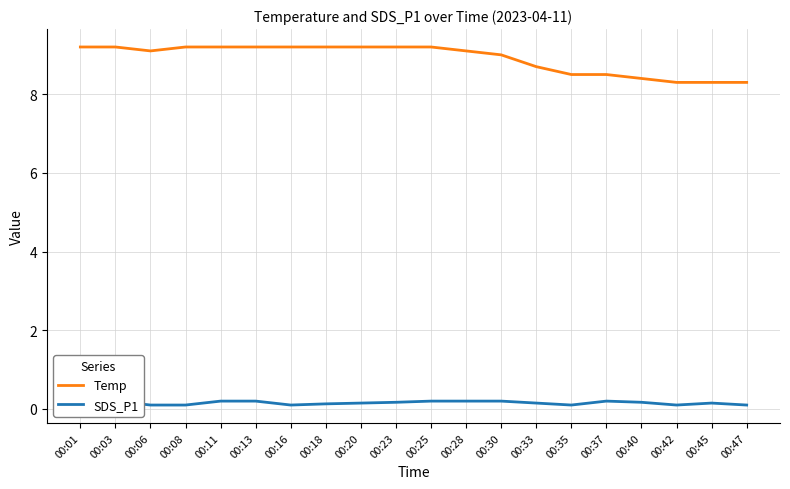

Reading left to right, list all the values displayed in this chart.

Temp: 00:01=9.2	00:03=9.2	00:06=9.1	00:08=9.2	00:11=9.2	00:13=9.2	00:16=9.2	00:18=9.2	00:20=9.2	00:23=9.2	00:25=9.2	00:28=9.1	00:30=9.0	00:33=8.7	00:35=8.5	00:37=8.5	00:40=8.4	00:42=8.3	00:45=8.3	00:47=8.3
SDS_P1: 00:01=0.2	00:03=0.2	00:06=0.1	00:08=0.1	00:11=0.2	00:13=0.2	00:16=0.1	00:18=0.1	00:20=0.1	00:23=0.2	00:25=0.2	00:28=0.2	00:30=0.2	00:33=0.1	00:35=0.1	00:37=0.2	00:40=0.2	00:42=0.1	00:45=0.1	00:47=0.1